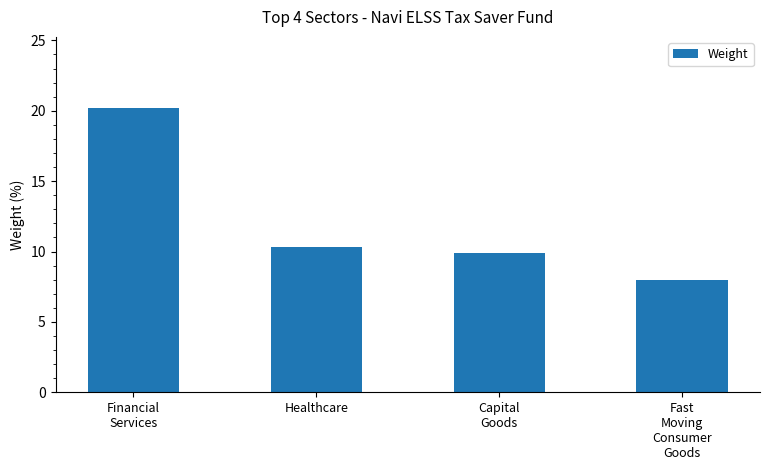

What is the greatest value displayed?

20.2